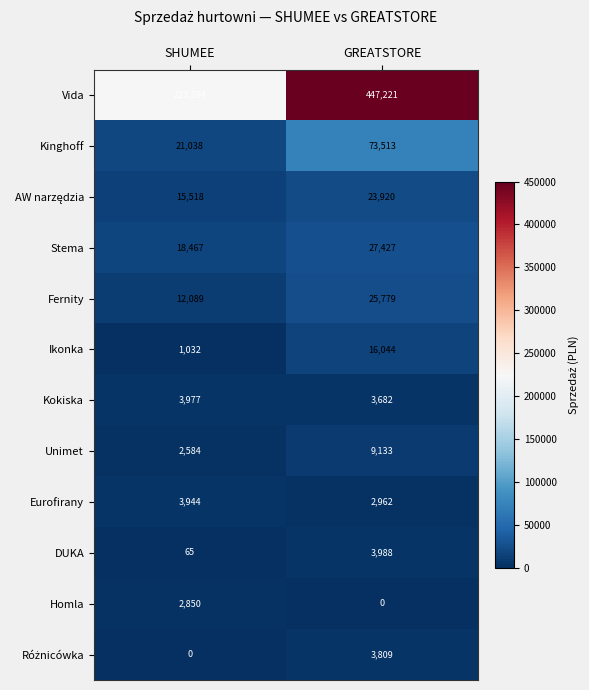

At which category is the sum across all series the highest?

GREATSTORE